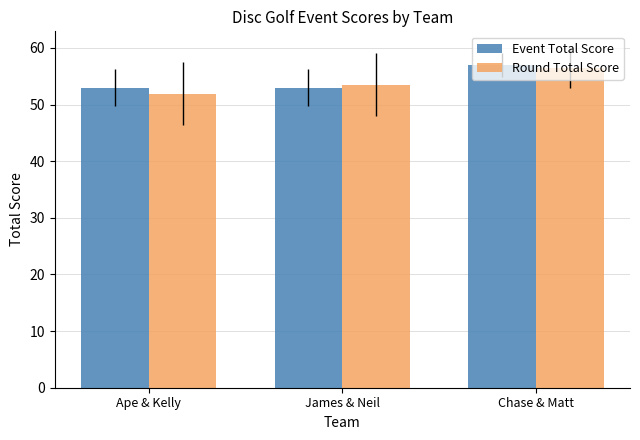

At James & Neil, list the series in order from smallest to largest.

Event Total Score, Round Total Score